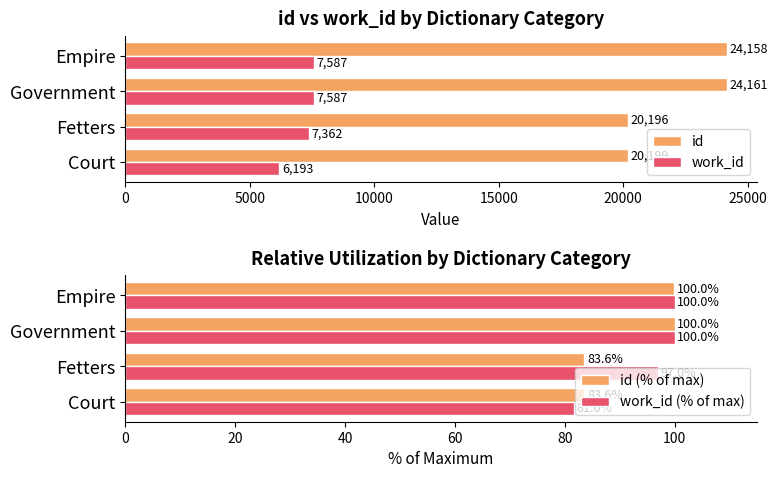

Is it true that id (% of max) equals 143.8 at Court?

False